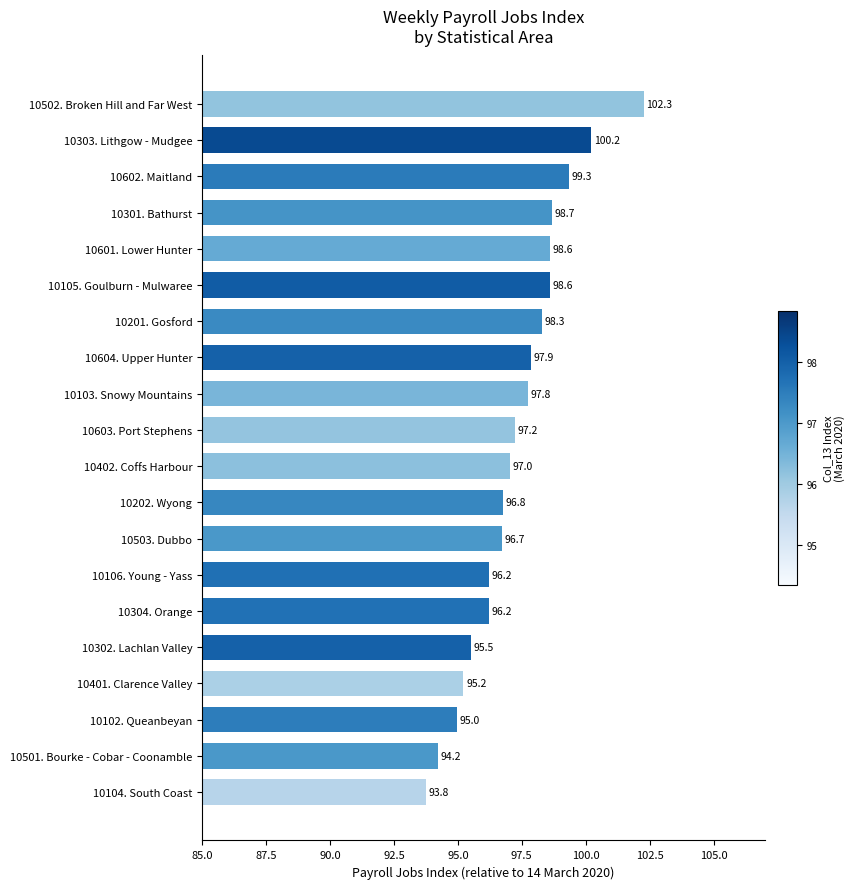

What is the approximate value at 10301. Bathurst?

98.7